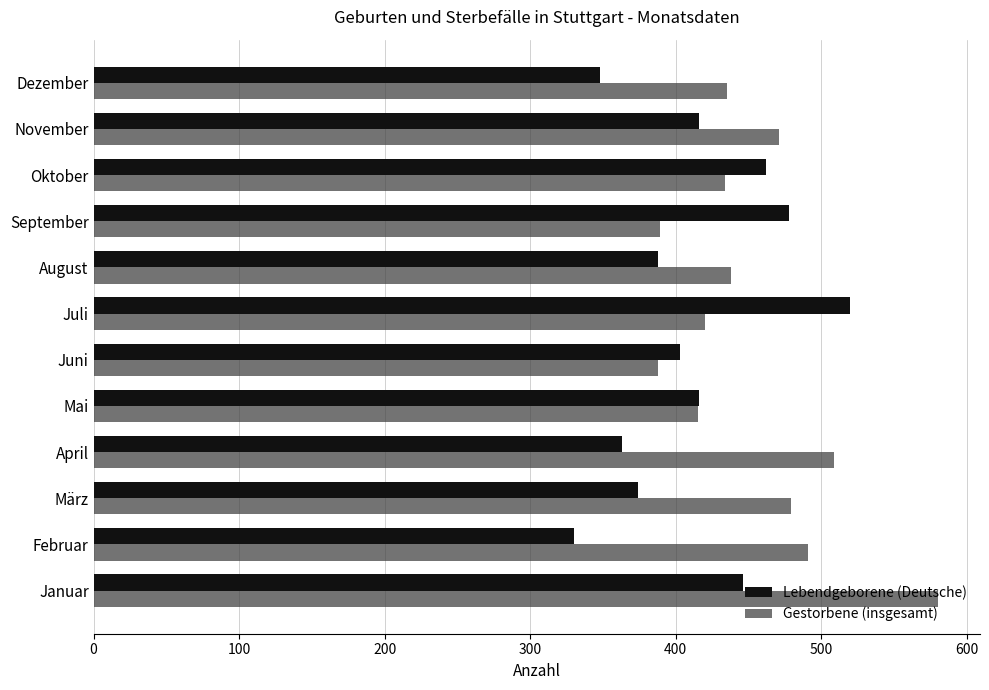

How many data points in Gestorbene (insgesamt) are less than 438?

6